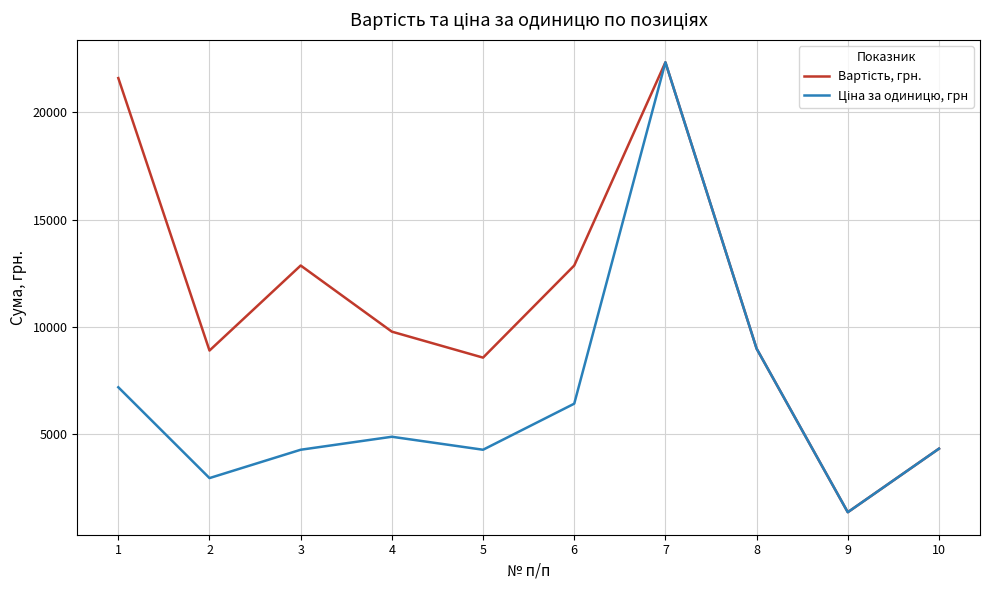

Which category has the lowest value across all series?

9